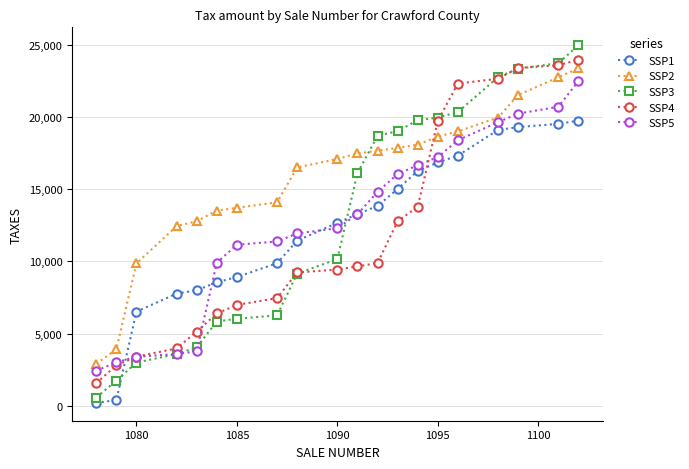

What is the value of the SSP2 point at the 3rd from the left?

9855.1